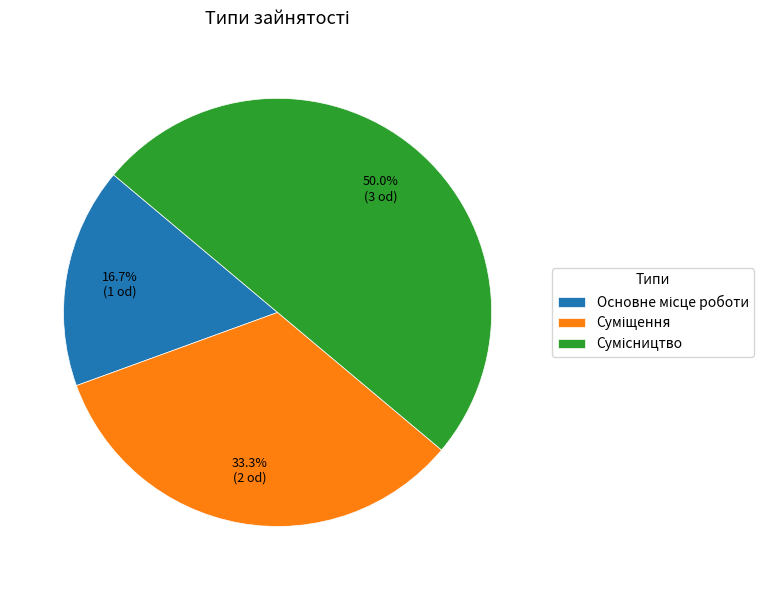

Is there a majority slice in this chart?

No